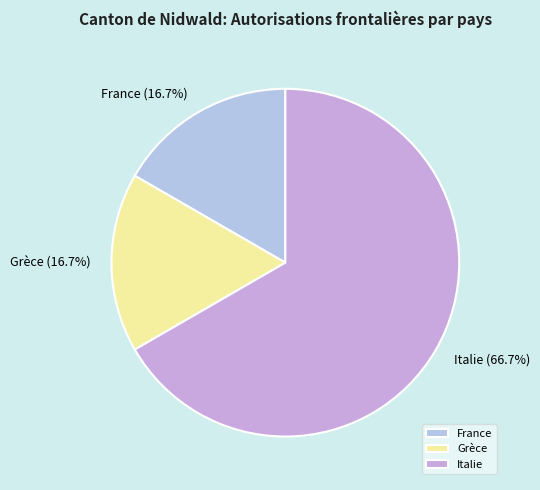

What is the largest slice in the pie chart?

Italie